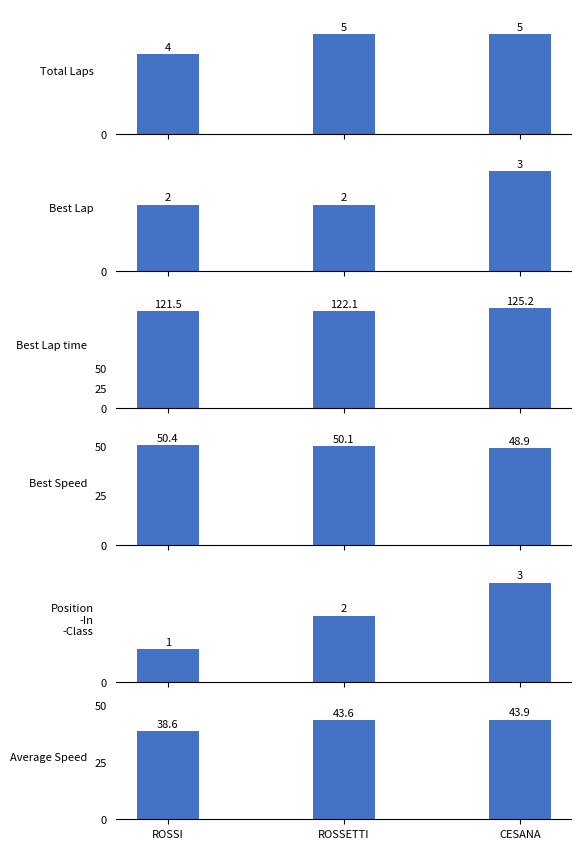

Count the Position In Class values in the range 1 to 3.

3